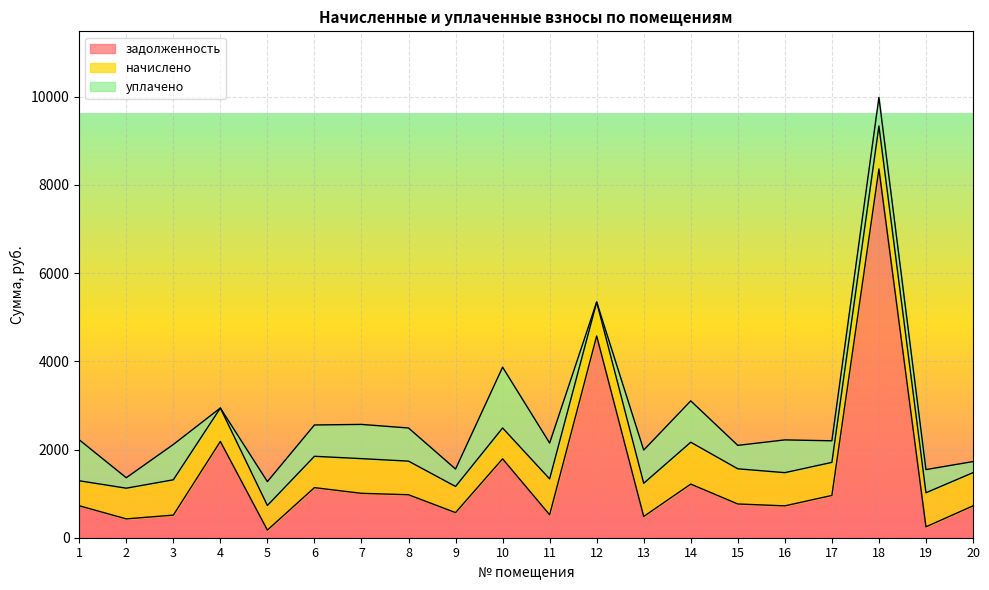

Which series has the widest spread of values?

задолженность